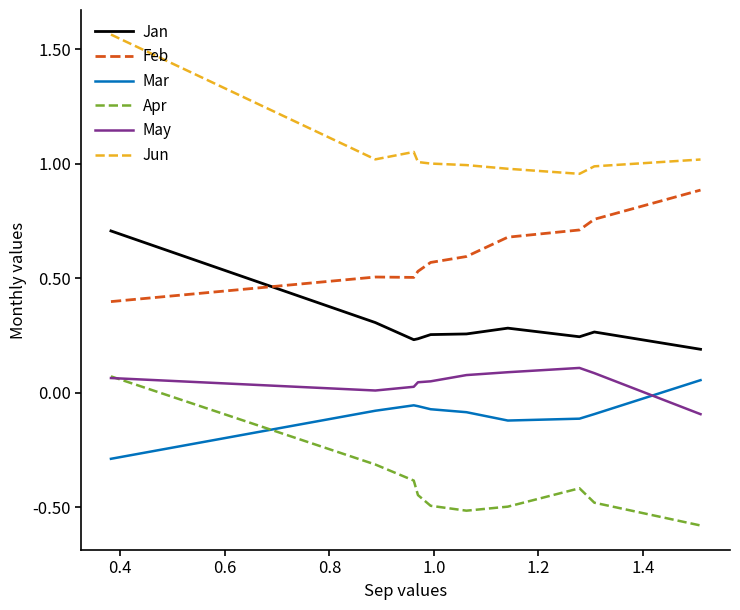

What is the minimum value shown in the chart?

-0.6